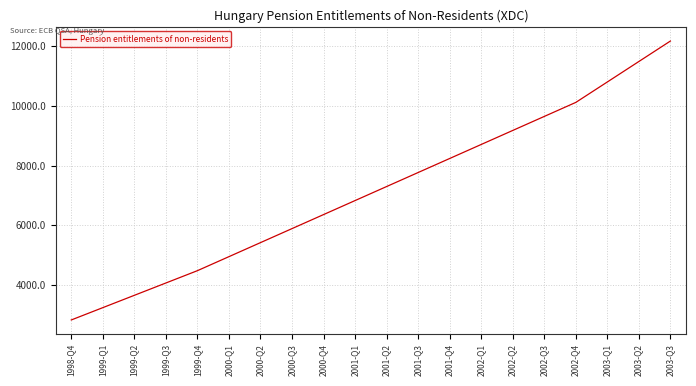

Is it true that the value at 2002-Q2 is 2900?

False